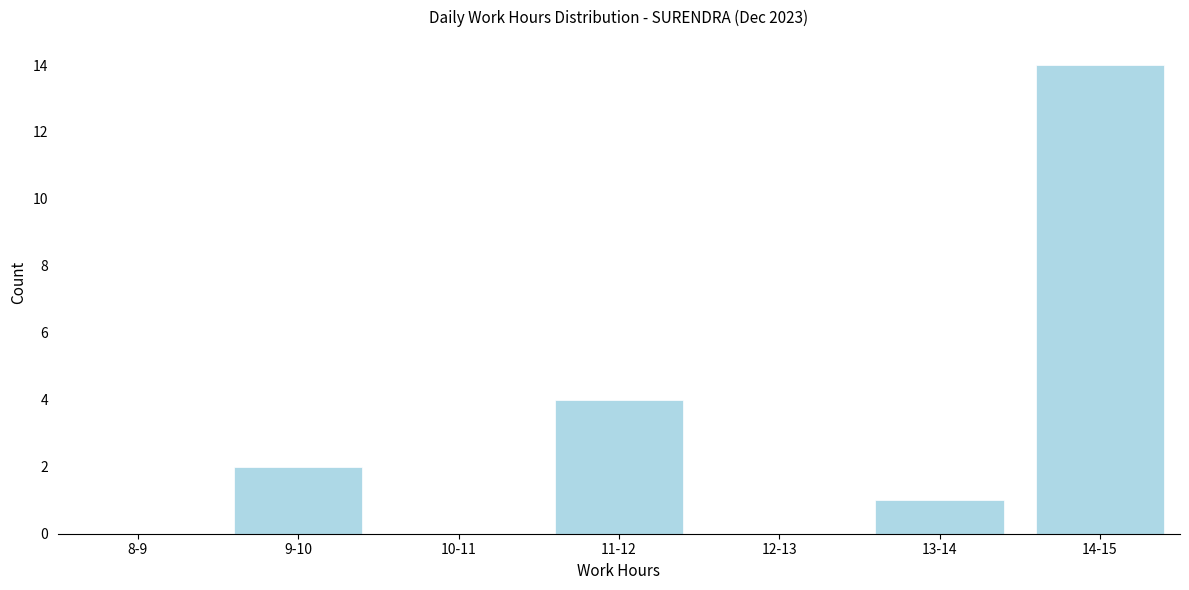

Reading left to right, transcribe all the data shown in this chart.

8-9=0	9-10=2	10-11=0	11-12=4	12-13=0	13-14=1	14-15=14